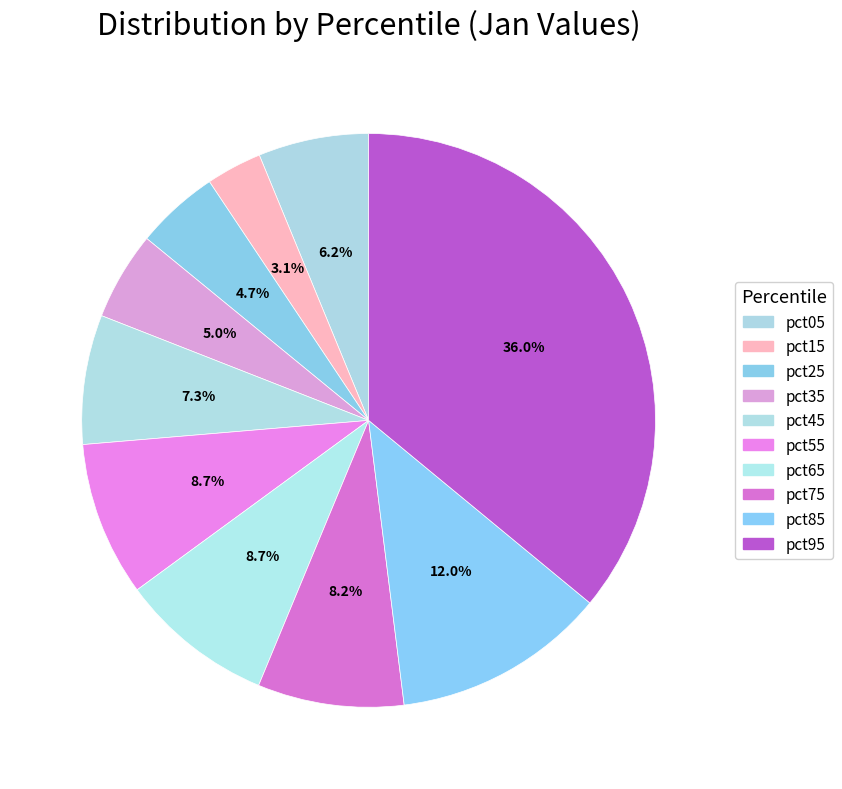

How many slices are in this pie chart?

10